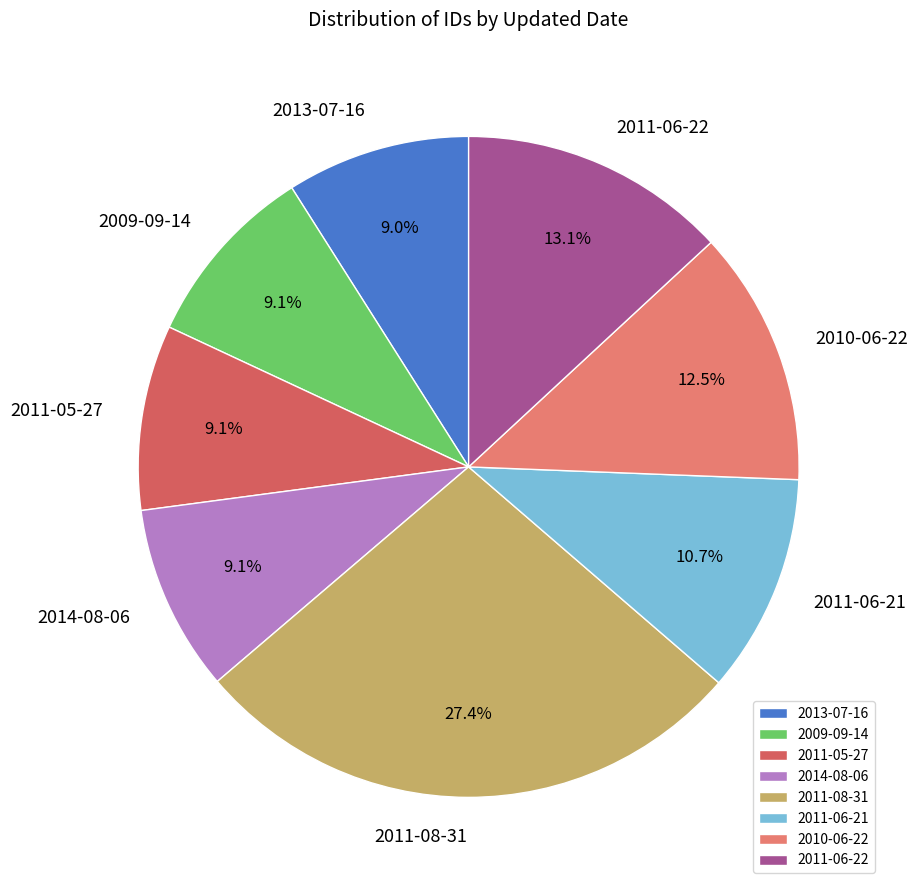

What portion of the pie excludes 2011-06-21?

89.3%